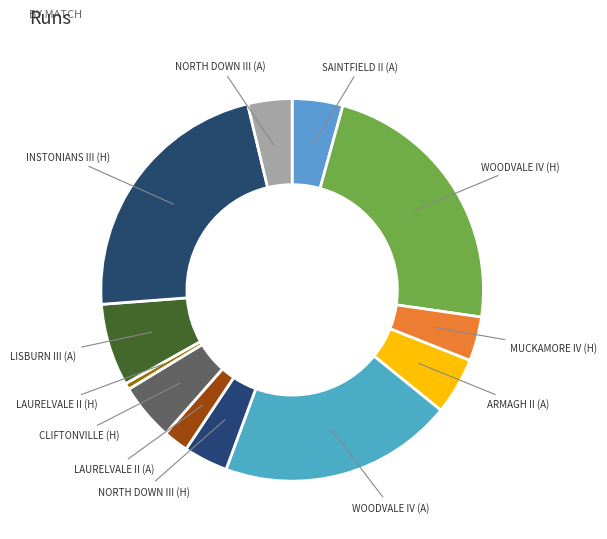

Does any single category account for the majority?

No